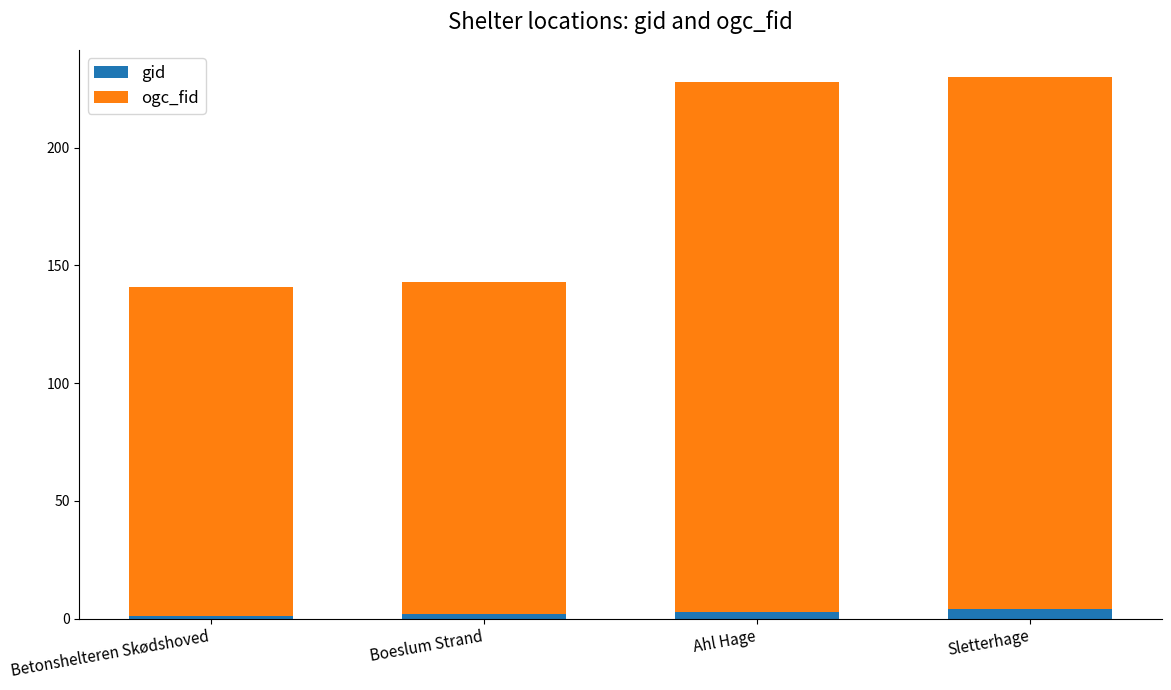

What is the difference between the maximum and second lowest values in the gid series?

2